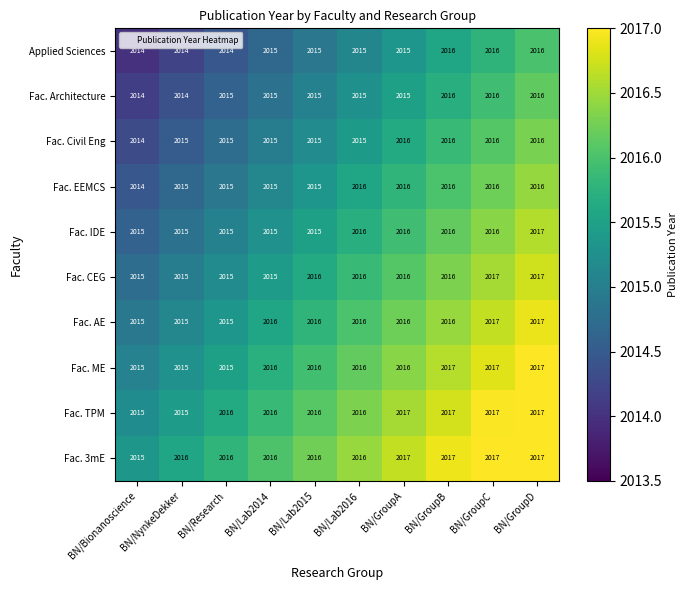

Is the value of Fac. EEMCS at BN/Lab2016 greater than the value of Fac. CEG at BN/Research?

Yes